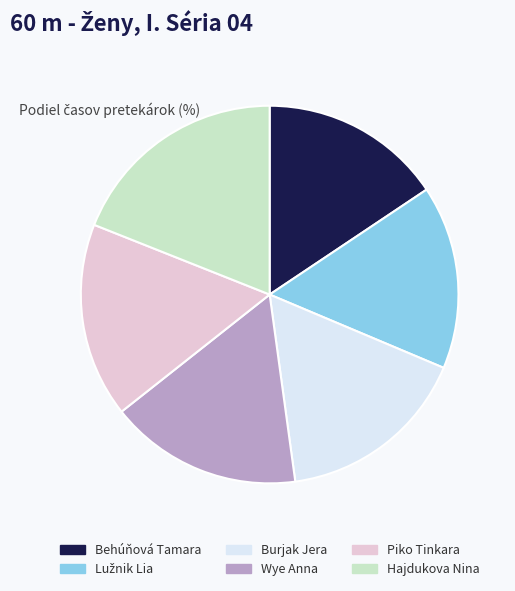

Is Wye Anna the majority of the pie?

No